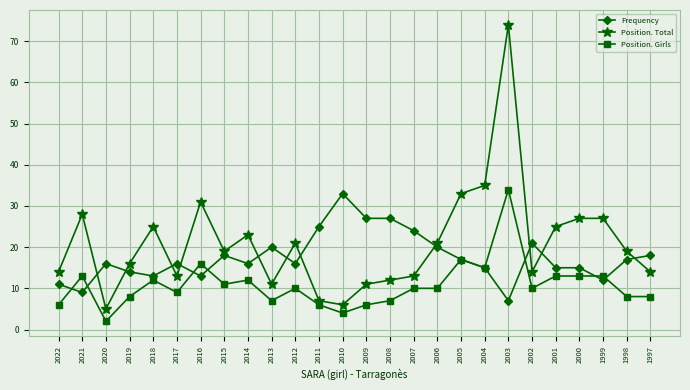

Which category has the lowest value in the Position. Total series?

2020